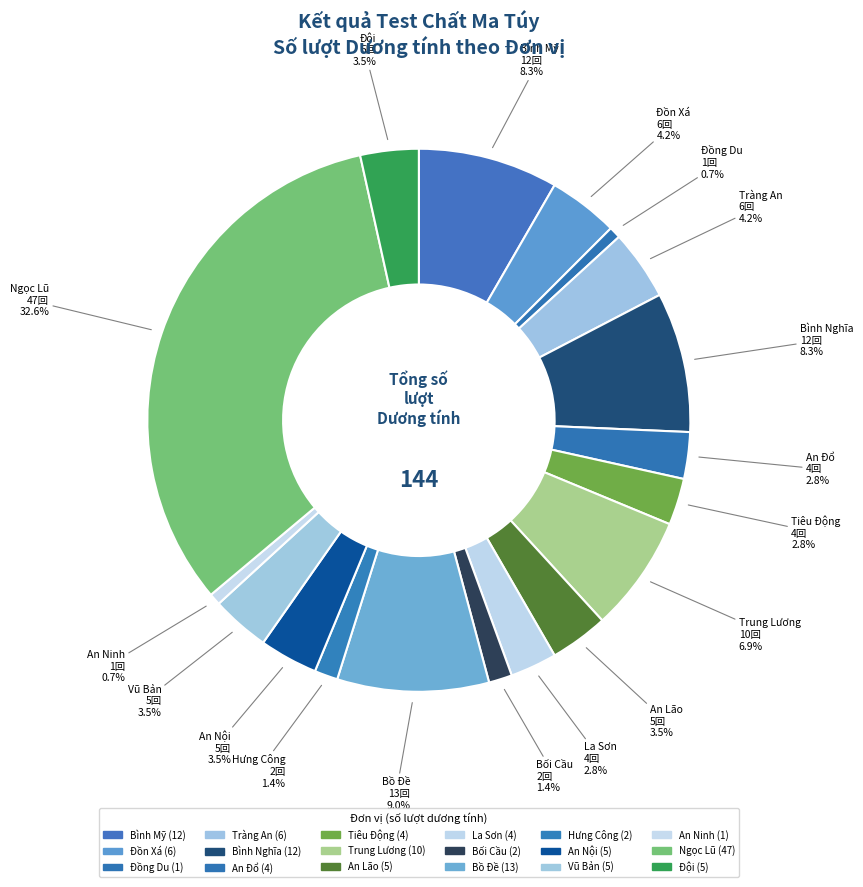

To the nearest percent, what is the combined percentage of Tiêu Động and Bình Nghĩa?

11%